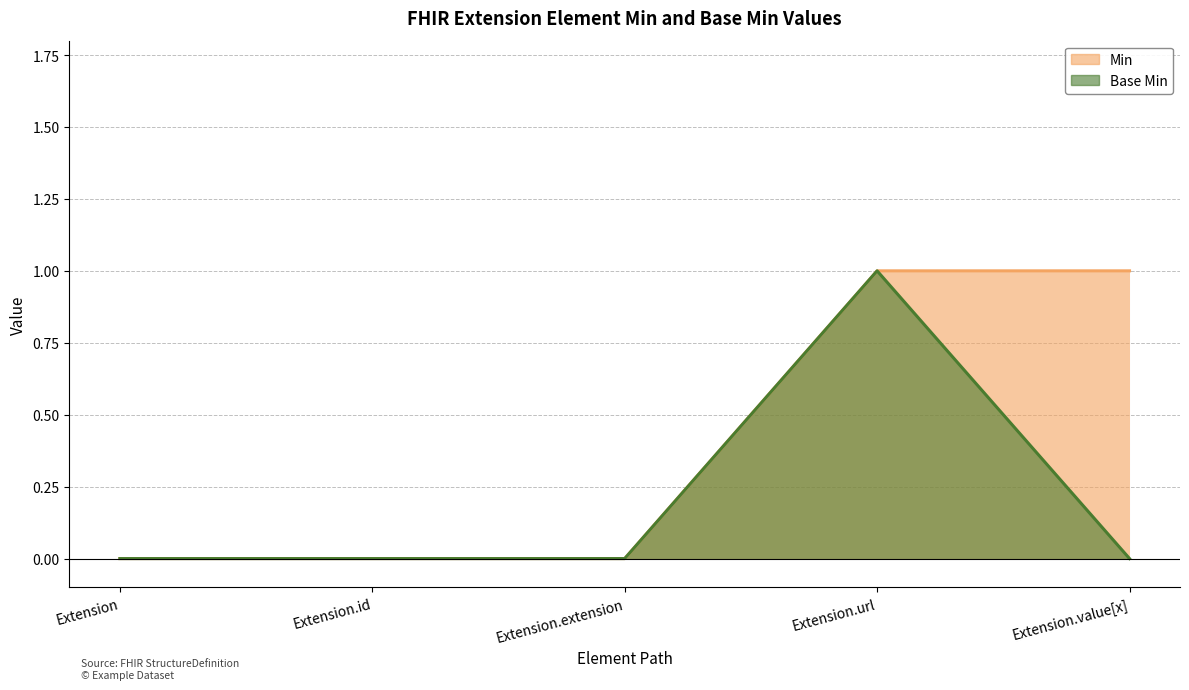

How many series are shown in this chart?

2